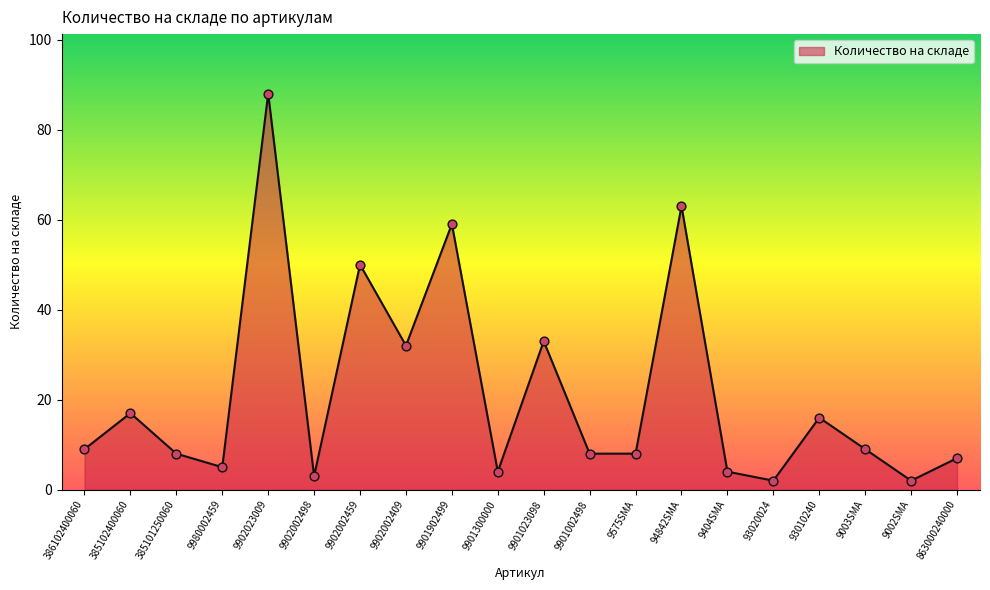

Between 9002SMA and 385102400060, which is larger?

385102400060